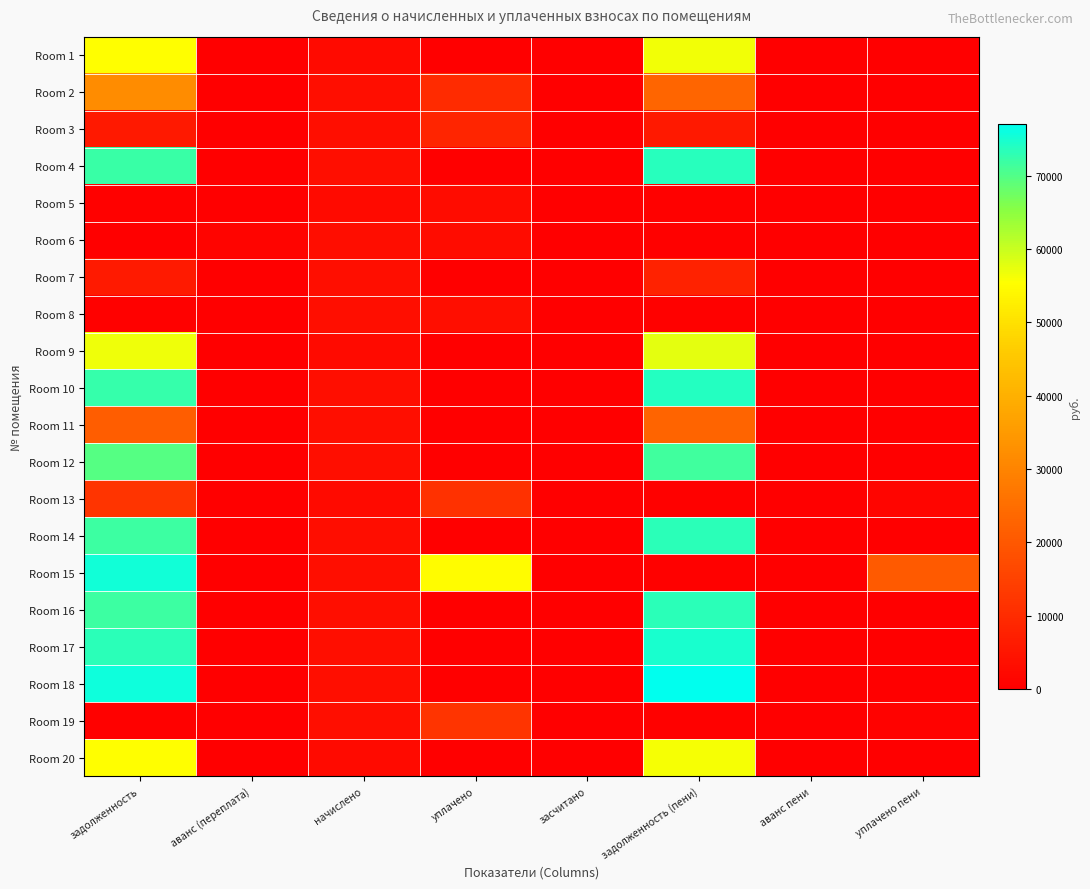

Which has a higher value, аванс пени or задолженность?

задолженность